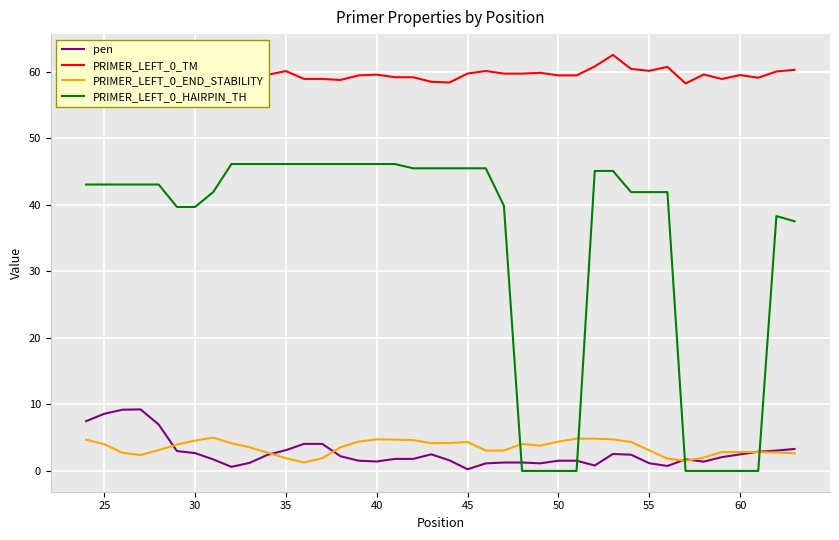

How many intersections are there between pen and PRIMER_LEFT_0_END_STABILITY?

6